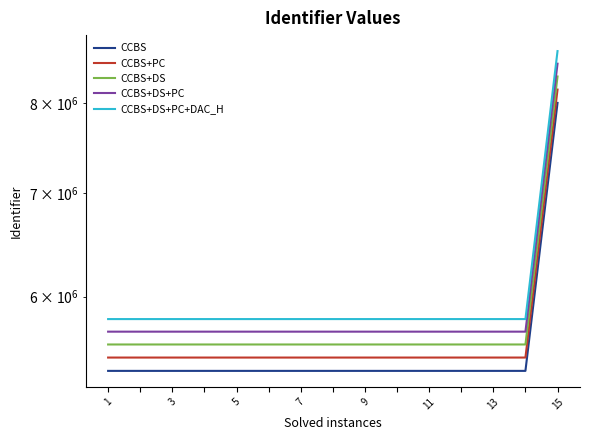

Which series has the largest range (max minus min)?

CCBS+DS+PC+DAC_H